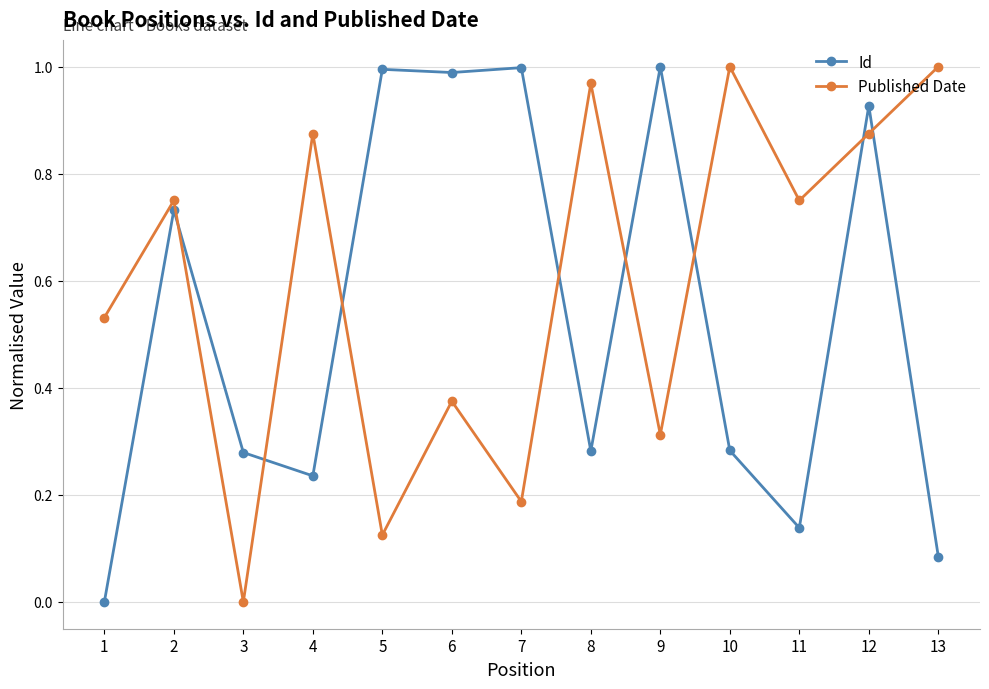

How many data points in Id are above 0?

12